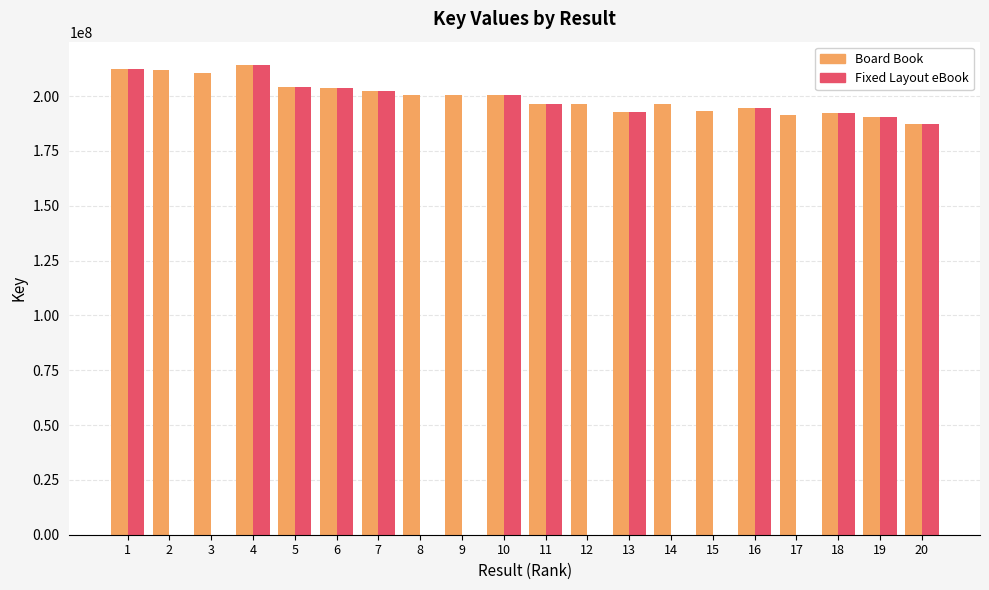

What is the sum of all Board Book values?

3990686762